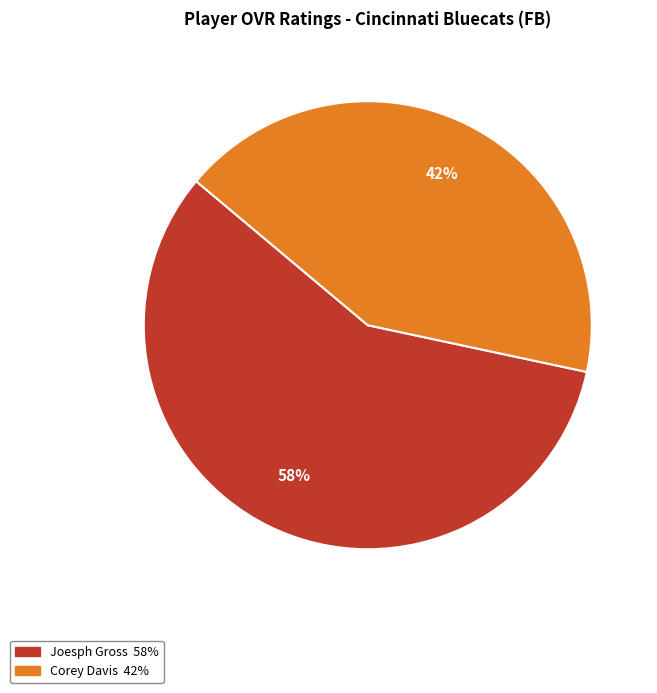

The Corey Davis slice represents 30% of the pie. True or false?

False